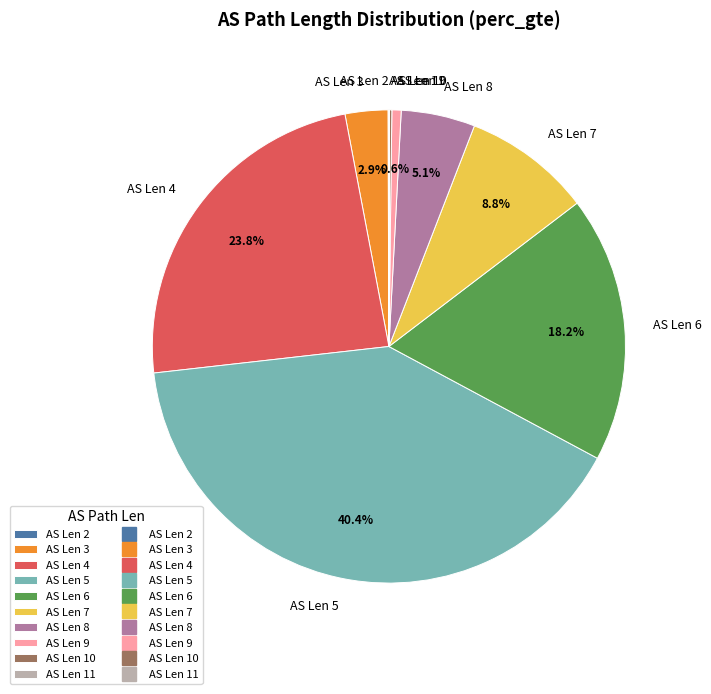

Which category has the biggest portion of the pie?

AS Len 5